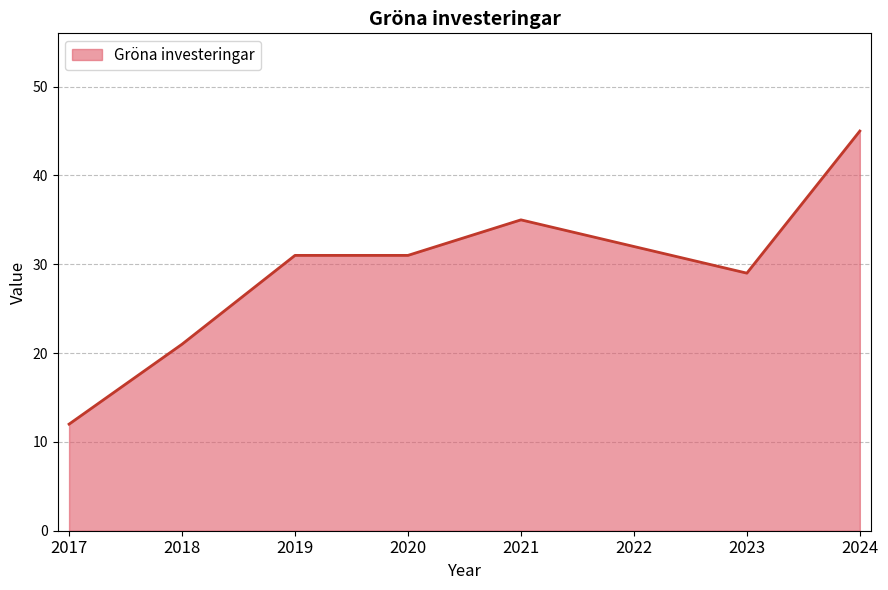

What is the value of the 3rd point from the left?

31